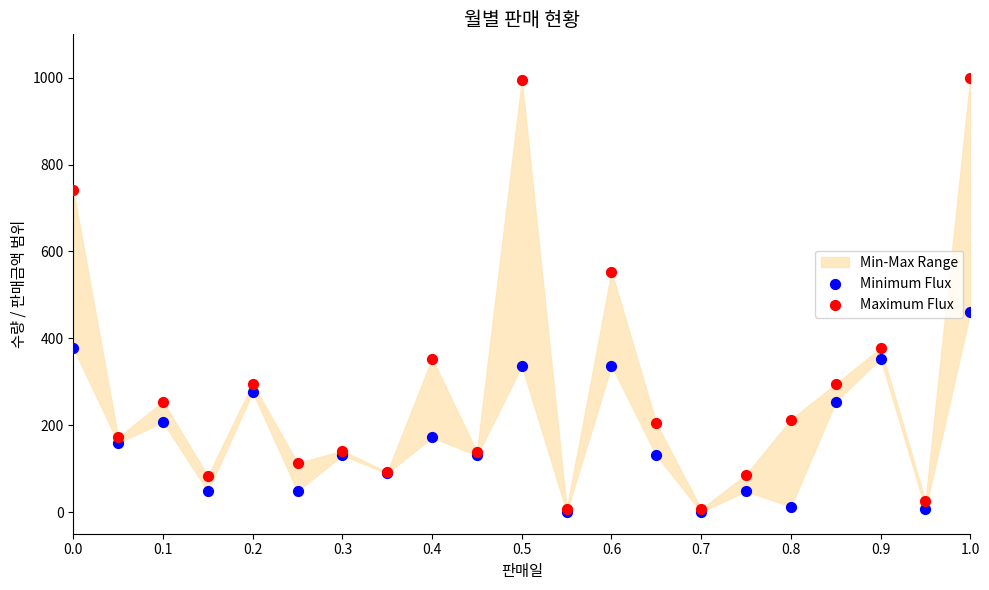

Across all series, what Y value is closest to 500?

460.5